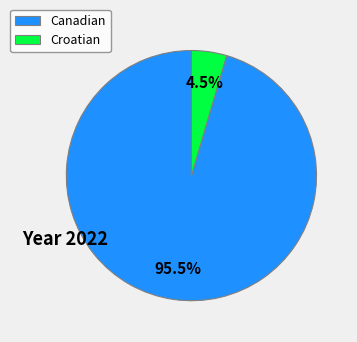

What is the smallest slice in the pie chart?

Croatian